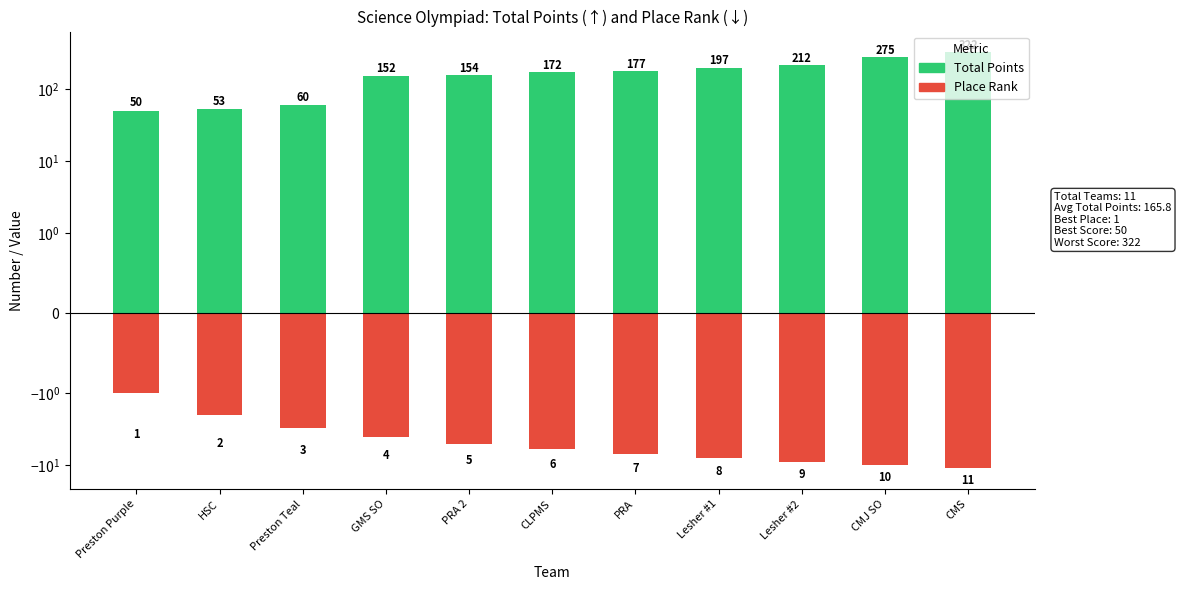

Is the value of Total Points at Lesher #2 greater than the value of Place (negated) at PRA 2?

Yes